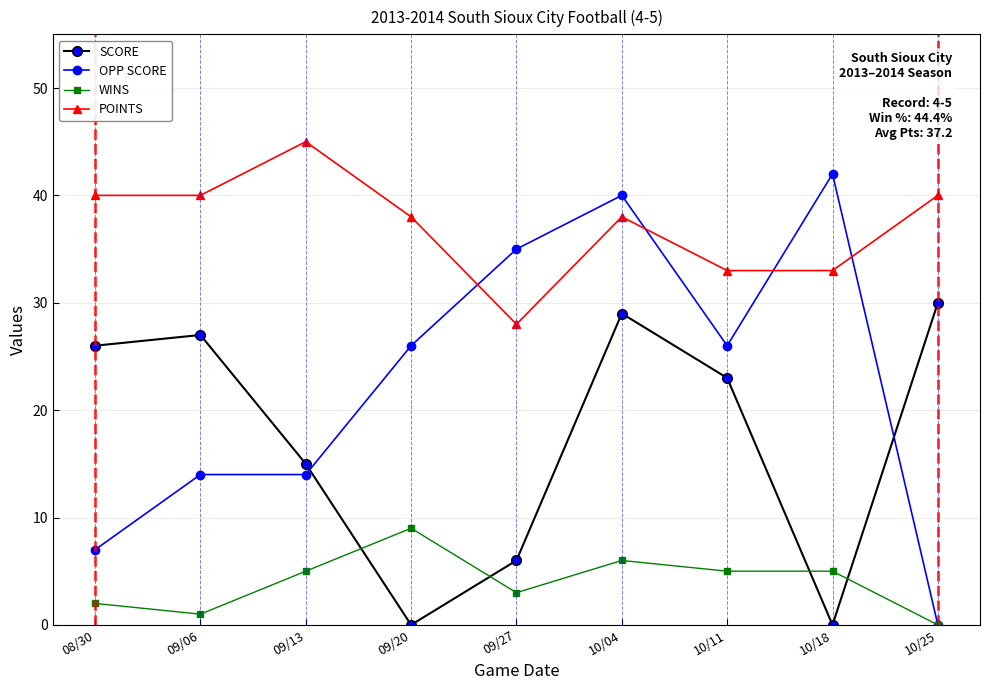

True or false: OPP SCORE has a value of 15 at 10/11.

False